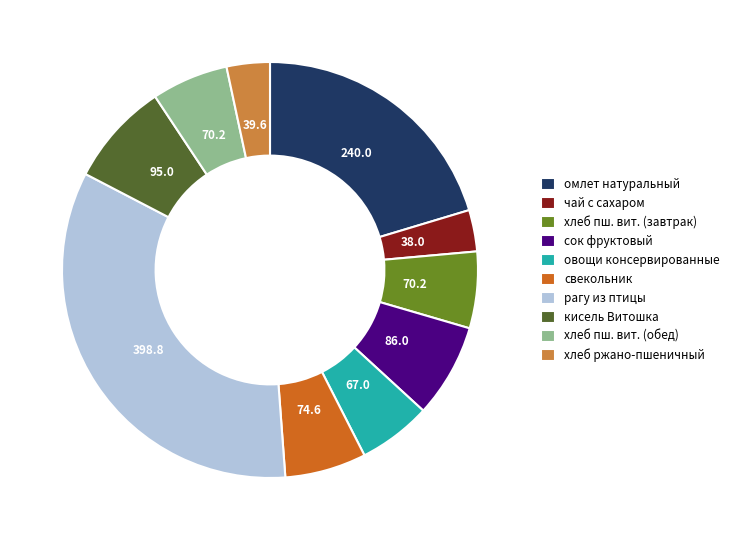

Which slice is the largest?

рагу из птицы